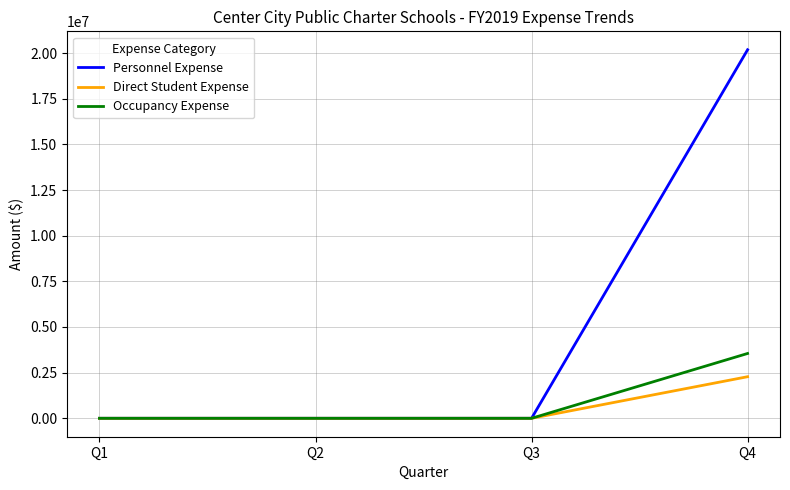

Which series has the largest range (max minus min)?

Personnel Expense